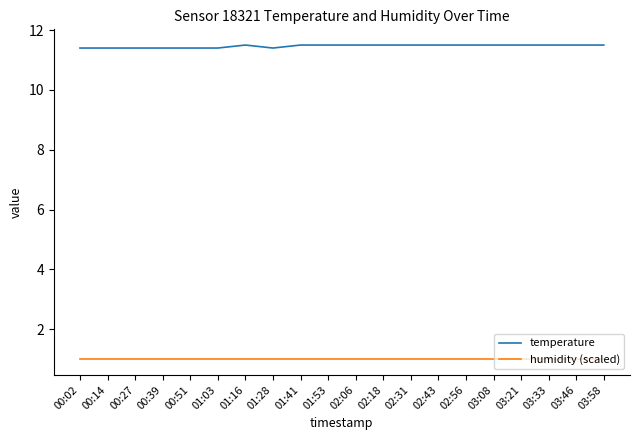

What is the total value across all series at 00:39?

12.4